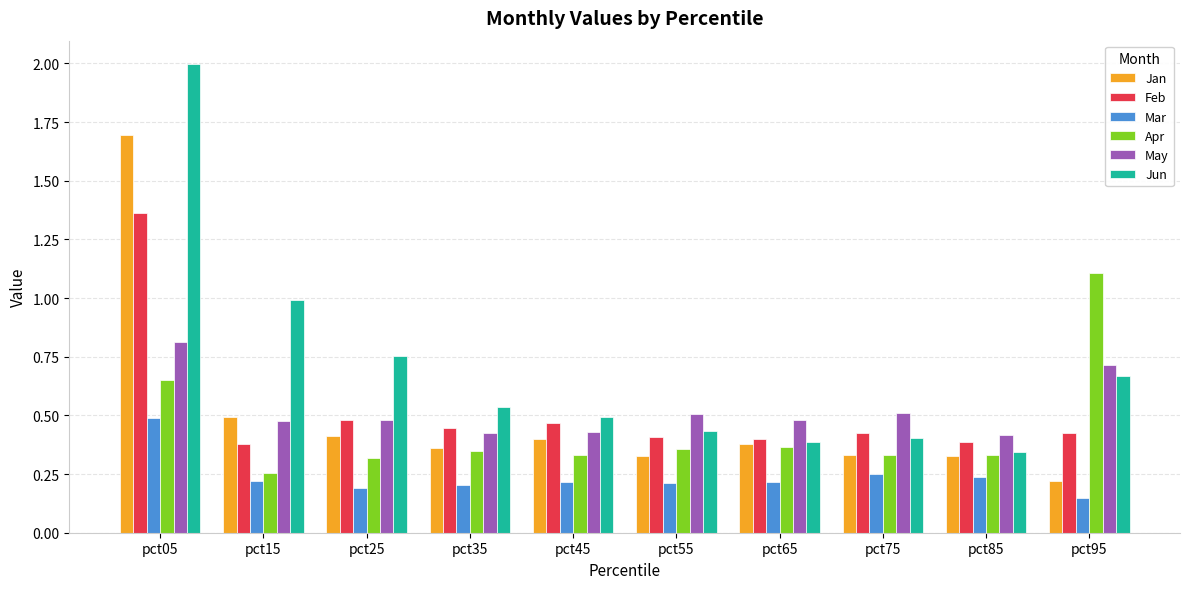

Between pct55 and pct95, which series saw the biggest shift?

Apr